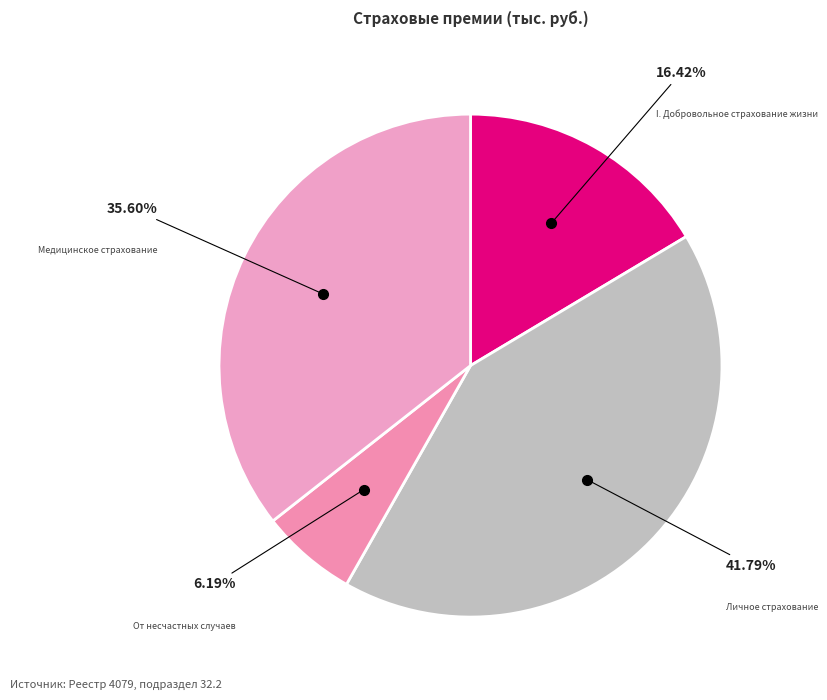

Combined, what portion of the pie is Медицинское страхование and I. Добровольное страхование жизни?

52.0%